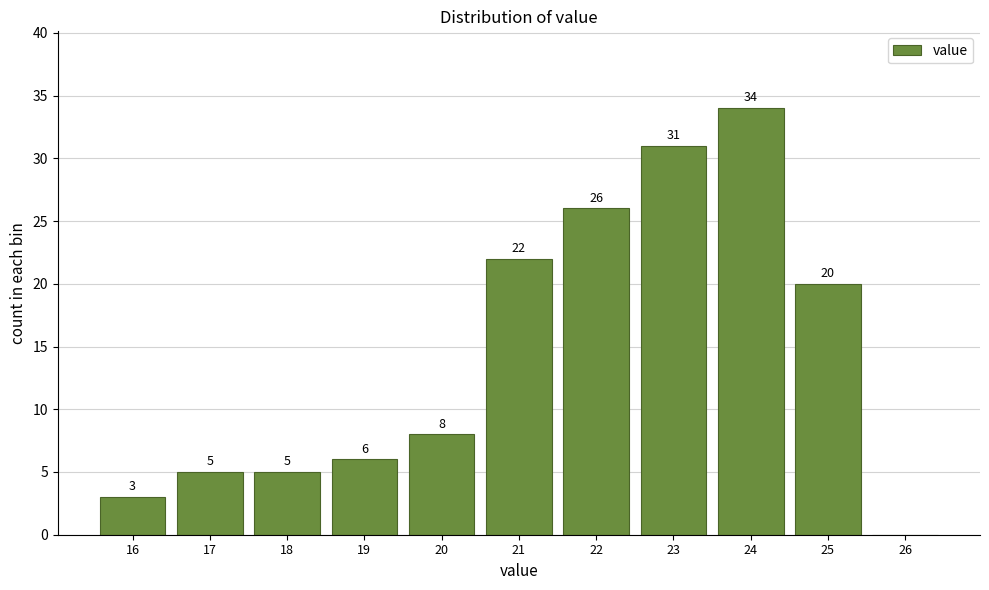

Which range on the x-axis has the tallest bar?

23.5 to 24.5